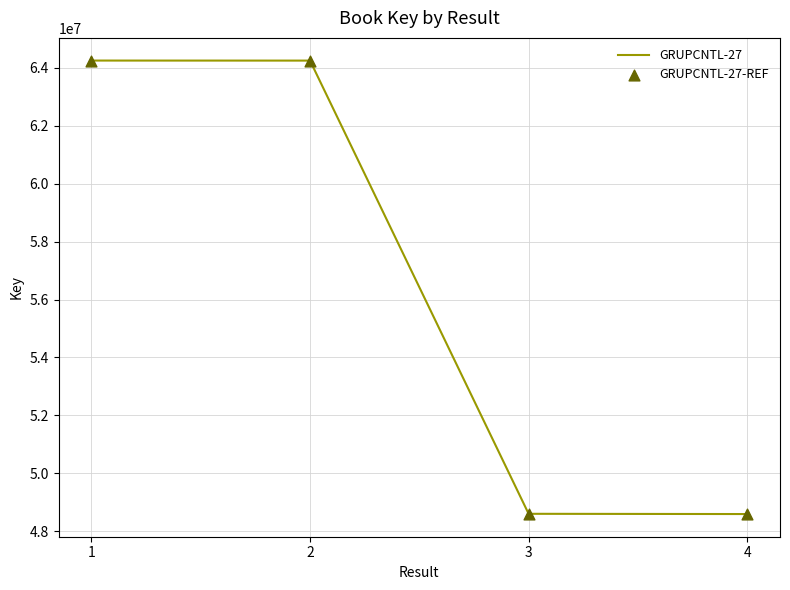

True or false: there are more than 2 points higher than both neighbors.

False